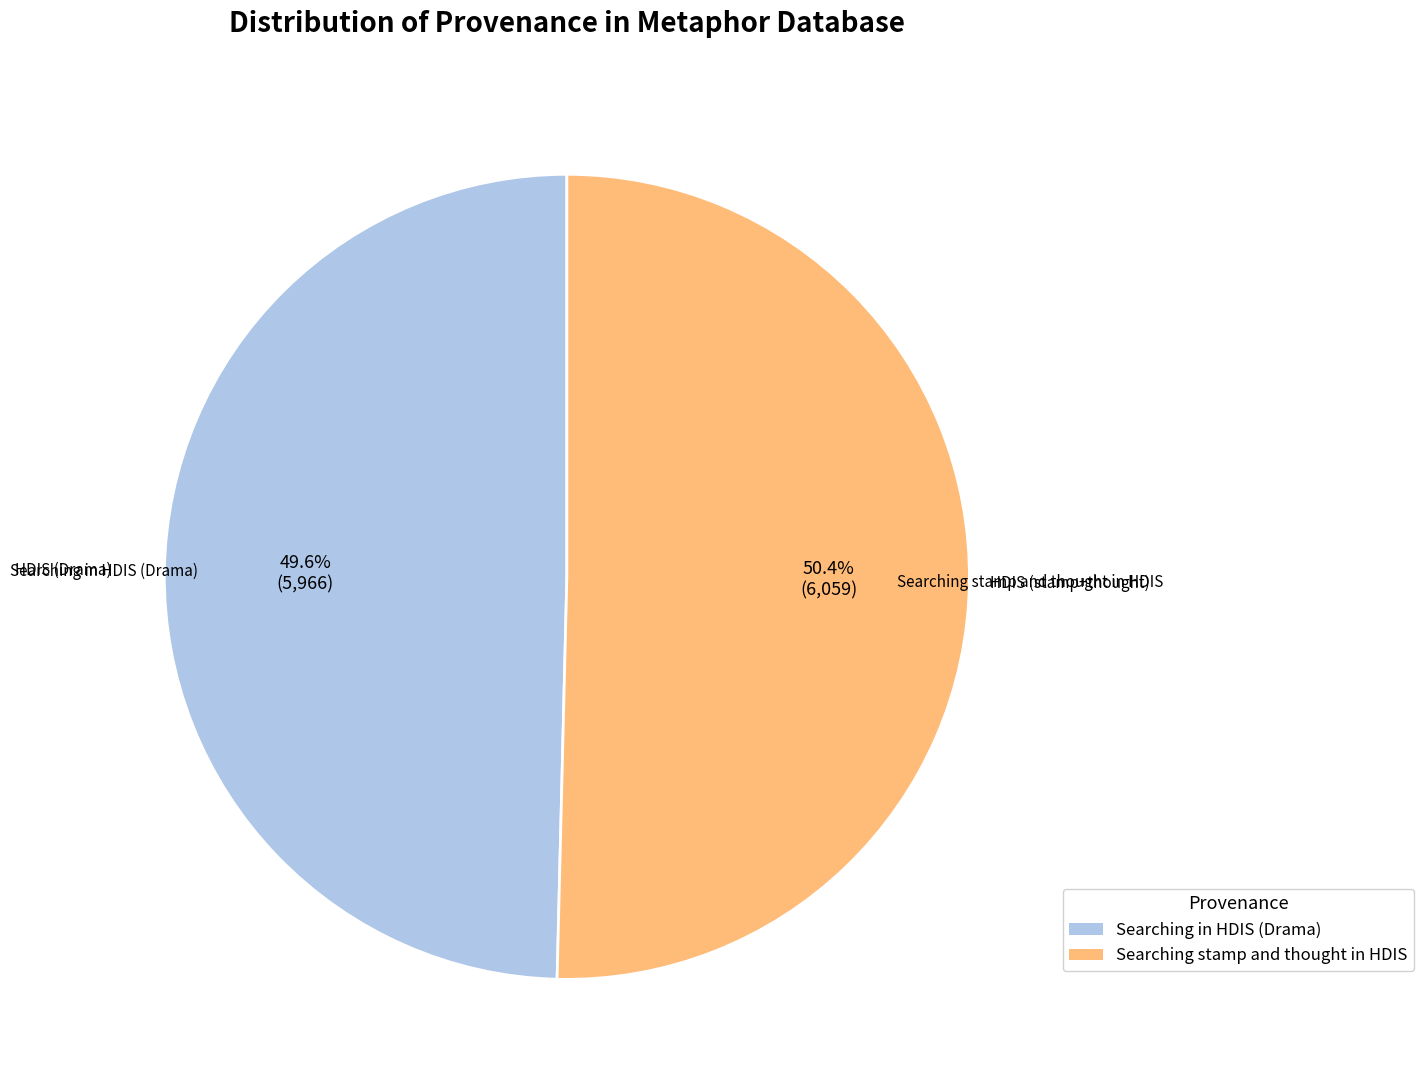

Which has a higher value, Searching stamp and thought in HDIS or Searching in HDIS (Drama)?

Searching stamp and thought in HDIS